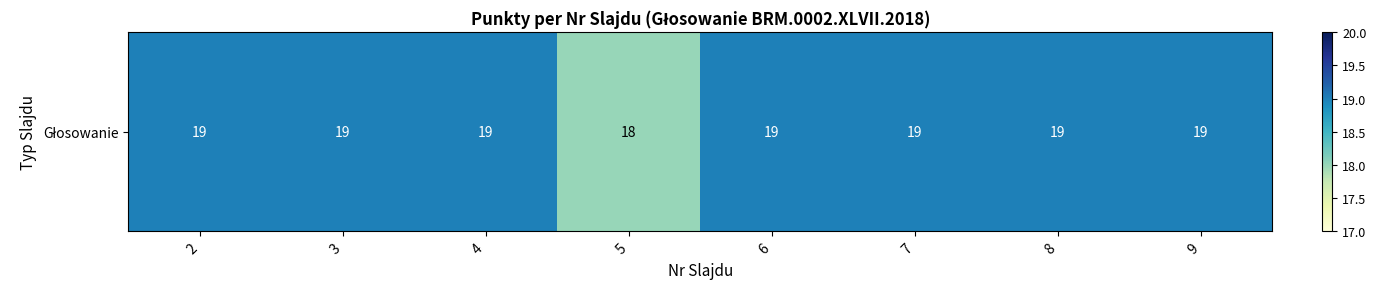

List the labels in order of value, smallest first.

5, 2, 3, 4, 6, 7, 8, 9